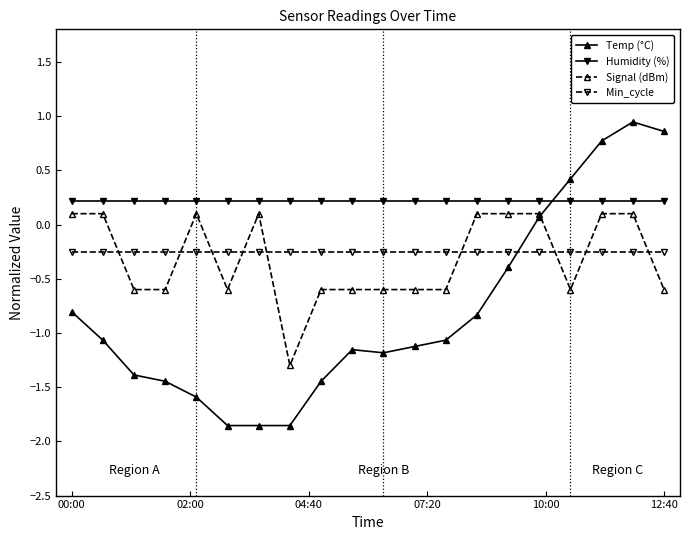

At how many categories does at least one series exceed 0?

20